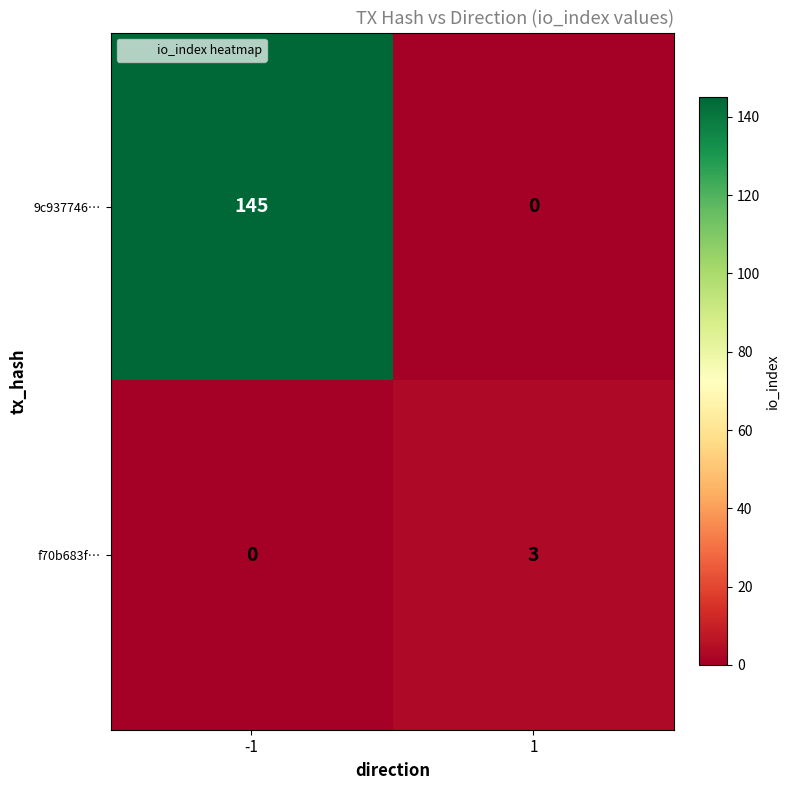

What is the approximate value of f70b683f… at 1?

3